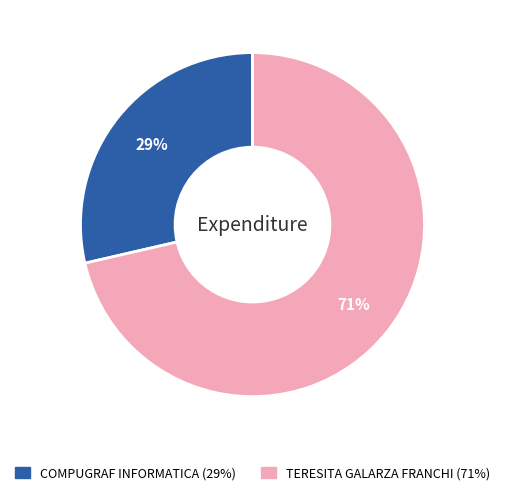

True or false: TERESITA GALARZA FRANCHI accounts for 71% of the total.

True